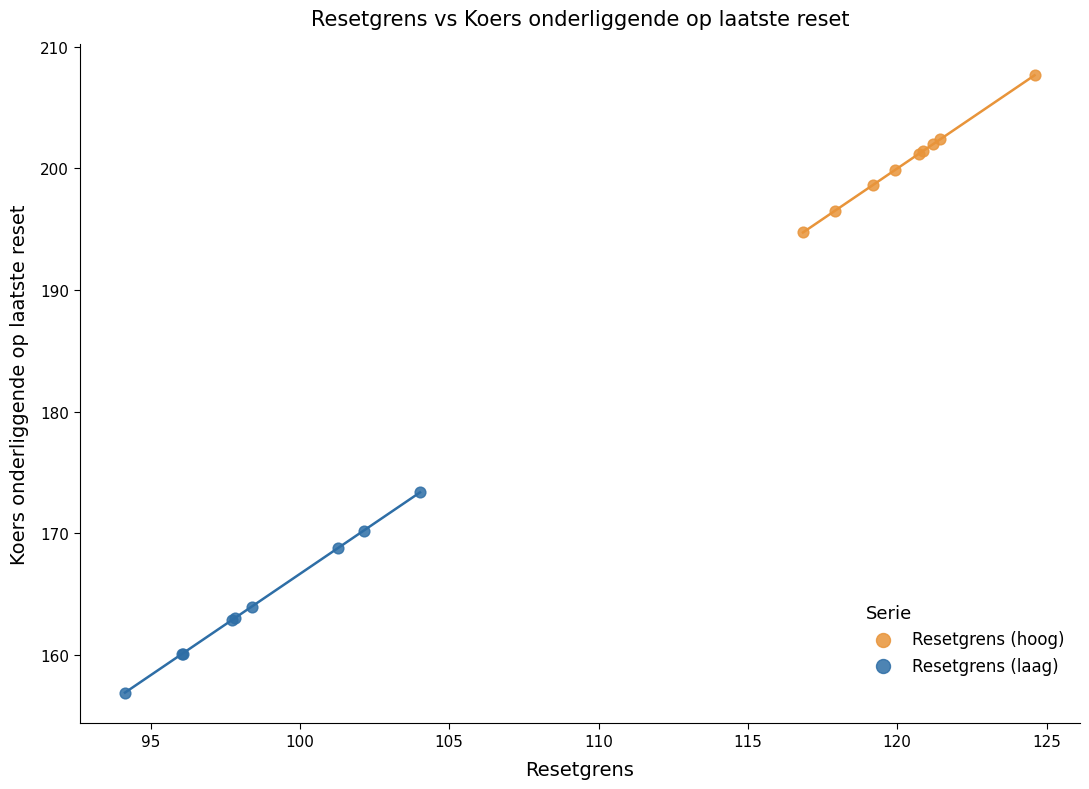

Which series reaches the maximum Y coordinate?

Resetgrens (hoog)